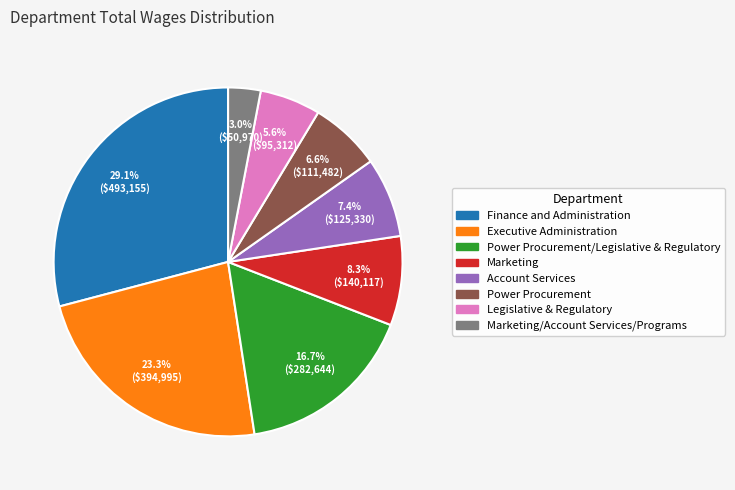

Is there any slice that represents more than half of the pie?

No